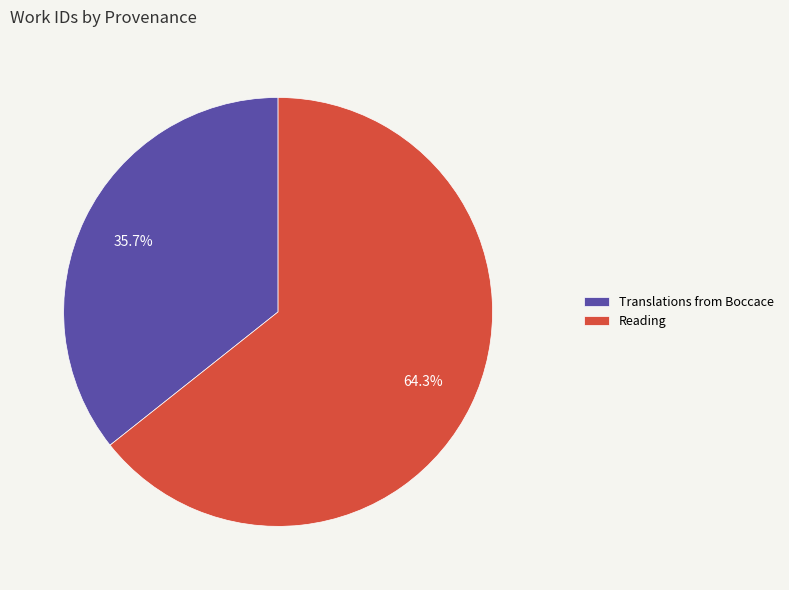

What is the ratio of the value at Reading to the value at Translations from Boccace?

1.8